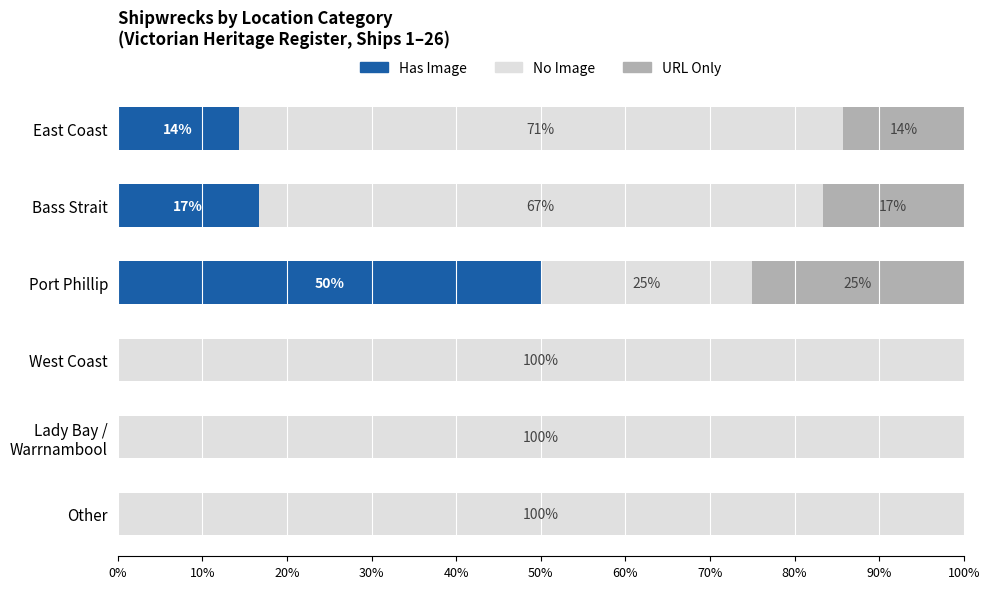

What is the total value across all series at Port Phillip?

100.0